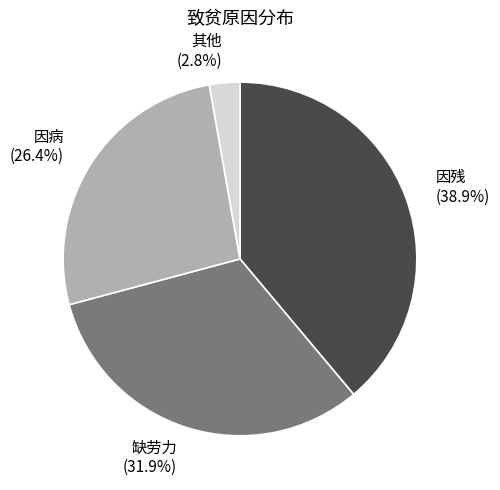

To the nearest percent, what percentage of the pie is 缺劳力?

32%